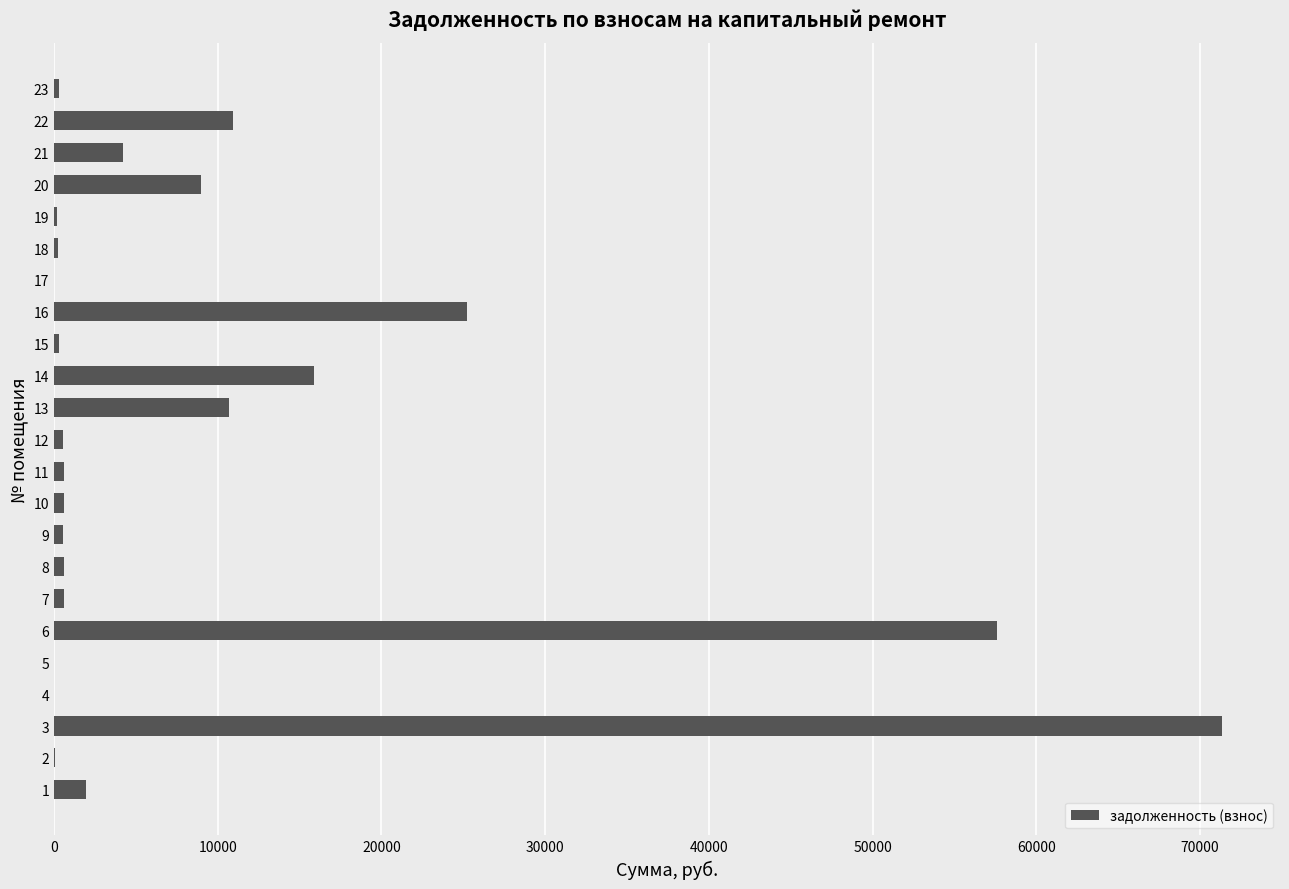

Is it true that the value at 14 is 9564.1?

False